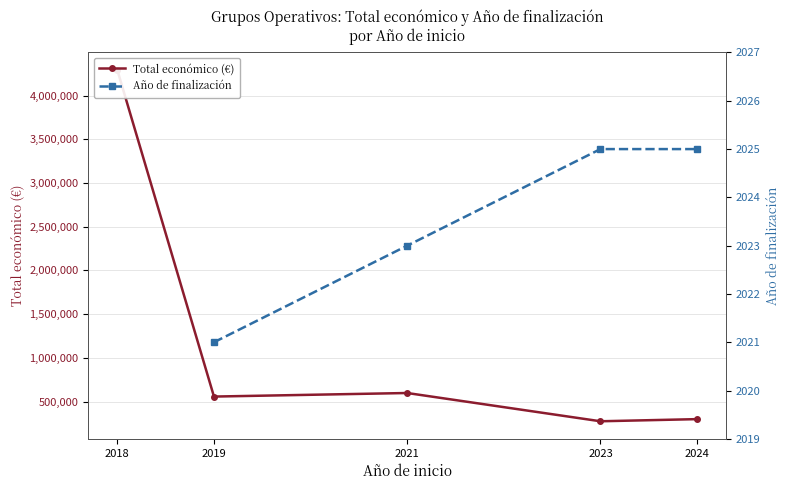

True or false: Año de finalización has more than 2 points higher than both neighbors.

False